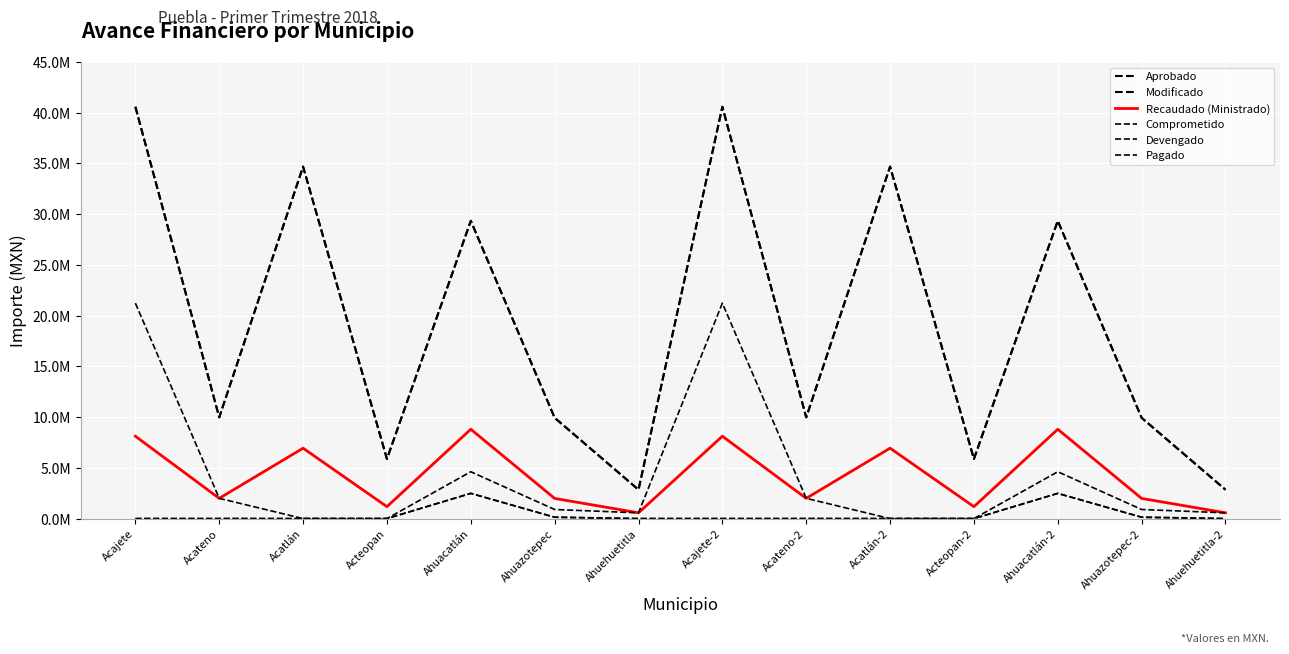

Does the chart display data point markers on the line(s)?

No